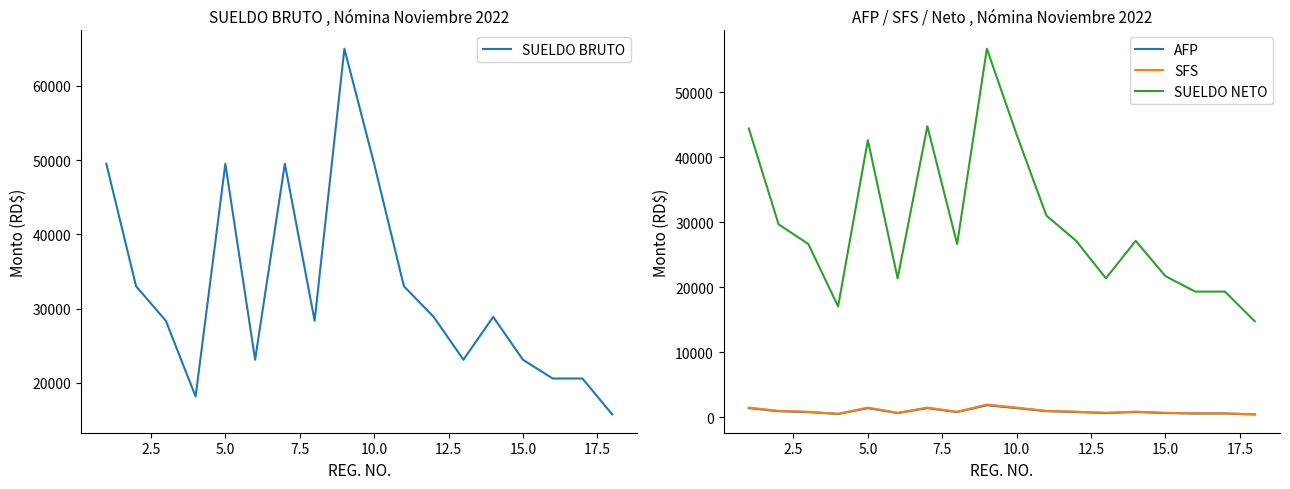

True or false: AFP and SUELDO NETO intersect in this chart.

False